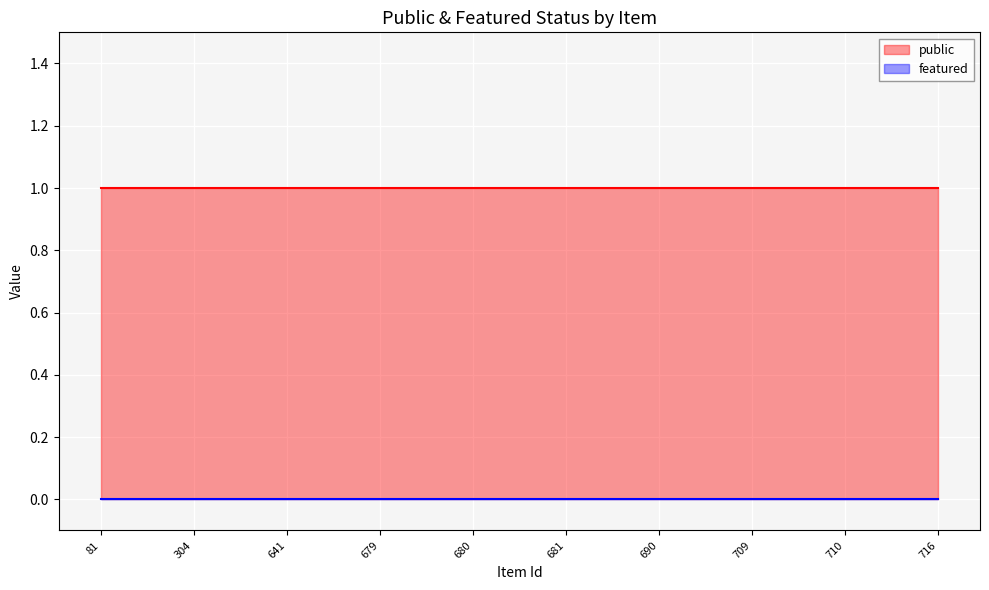

At 81, list the series in order from largest to smallest.

public, featured